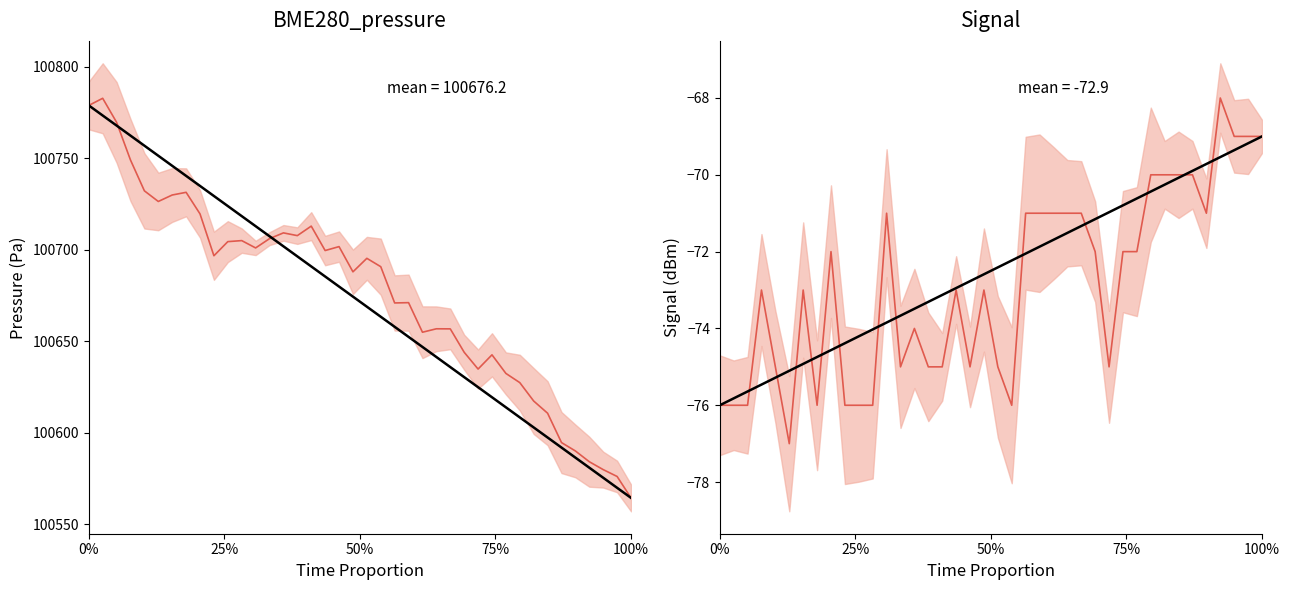

How many series are shown in this chart?

2